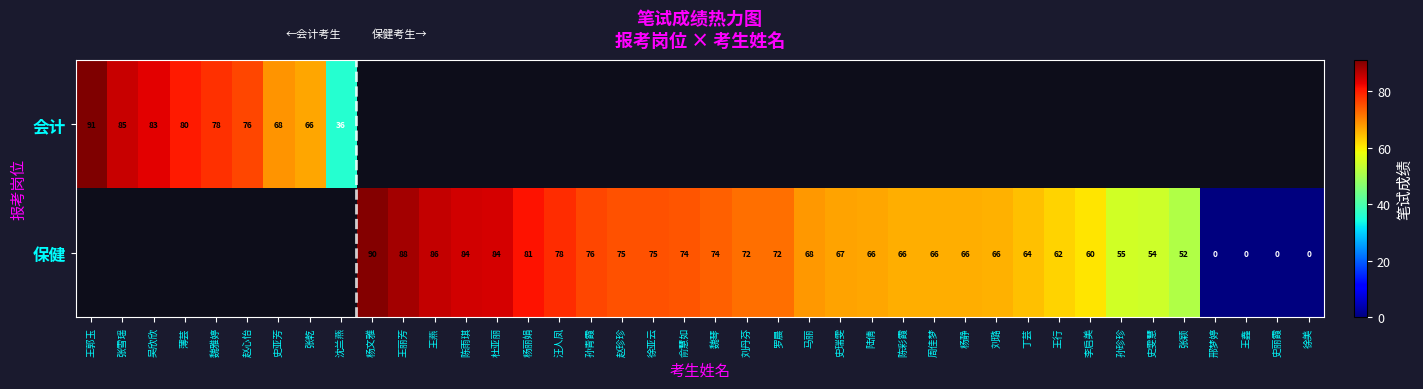

What is the sum of the 保健 values at 孙珍珍 and 刘丹芬?

127